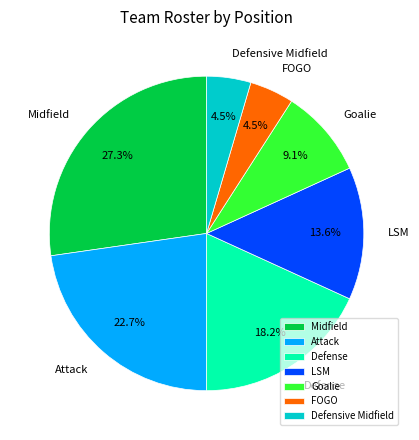

To the nearest percent, what is the difference between the Goalie and Midfield slice percentages?

18%